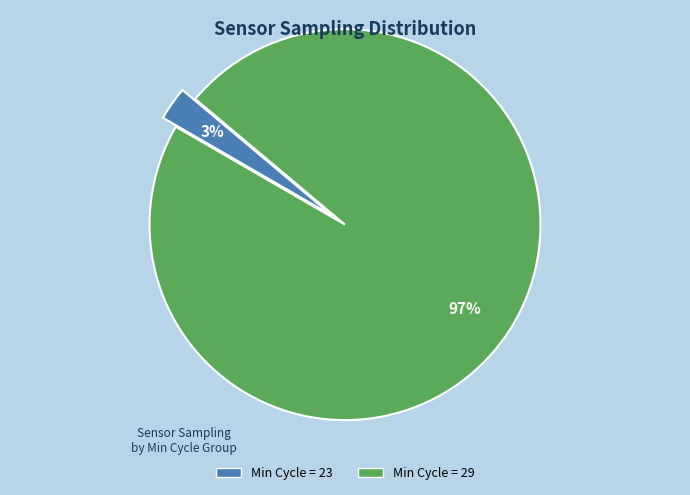

Is there a majority slice in this chart?

Yes